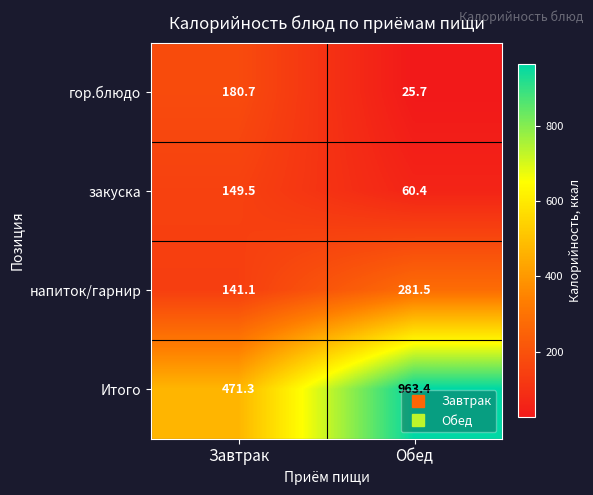

At how many categories does at least one series exceed 310?

2